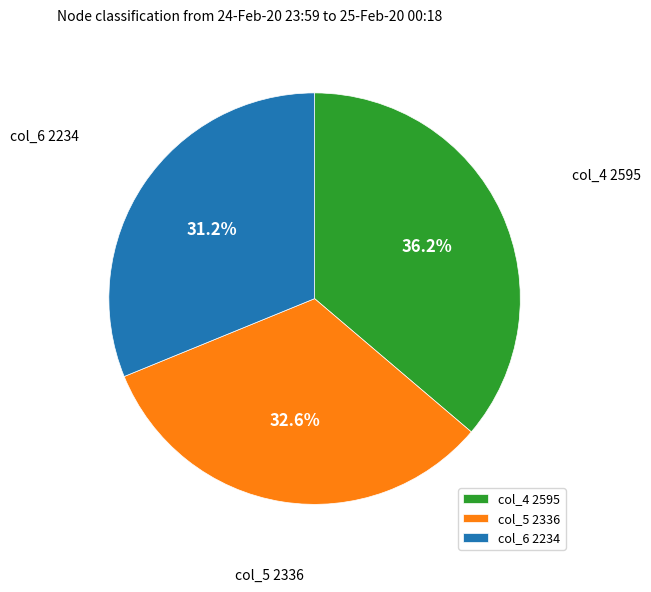

Which slice is the largest?

col_4 2595